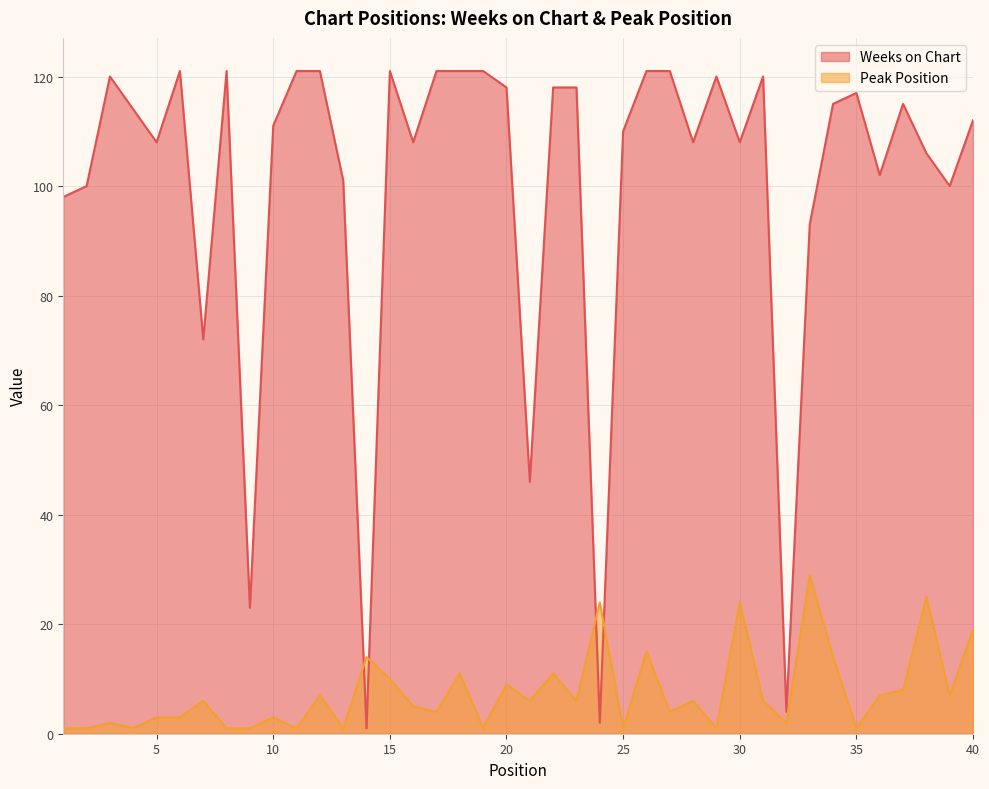

What is the maximum value for Peak Position?

29